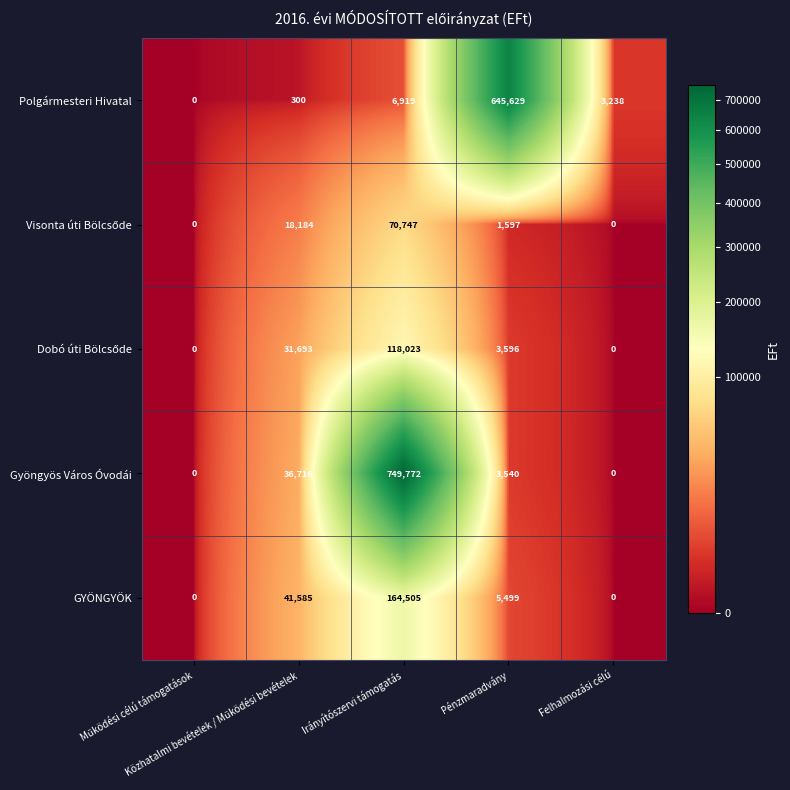

Which series has the largest total across all categories?

Gyöngyös Város Óvodái